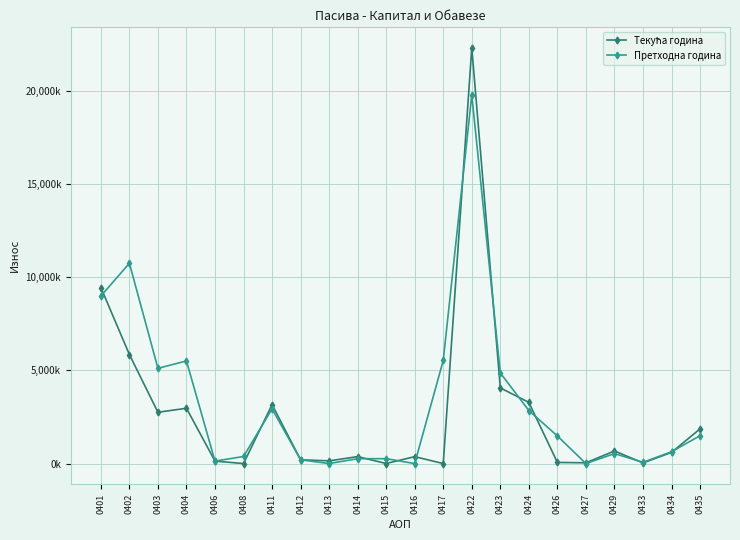

Which category has the lowest value in the Текућа година series?

0408